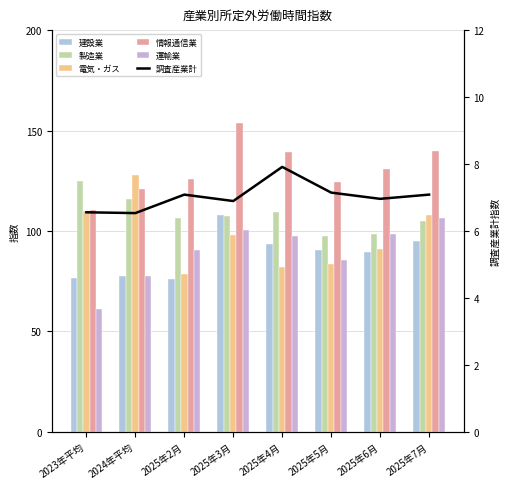

What is the highest value of the 電気・ガス series?

128.0